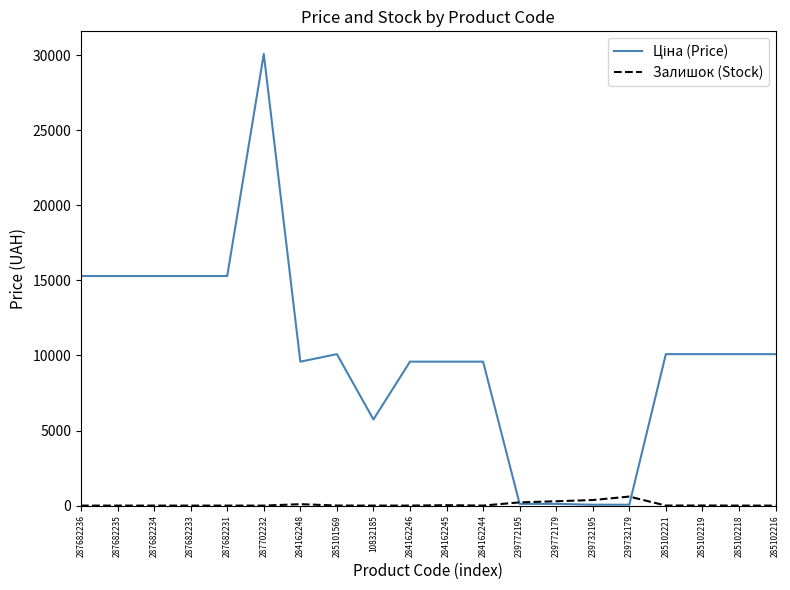

What position from the right is 285102221?

4